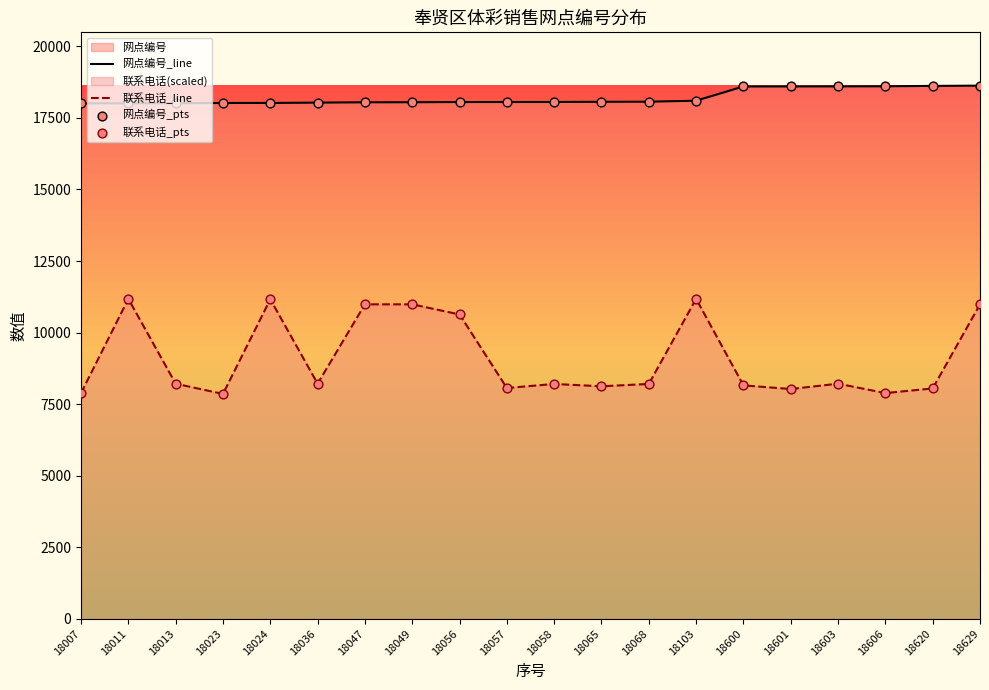

Which series reaches the minimum Y coordinate?

联系电话_line